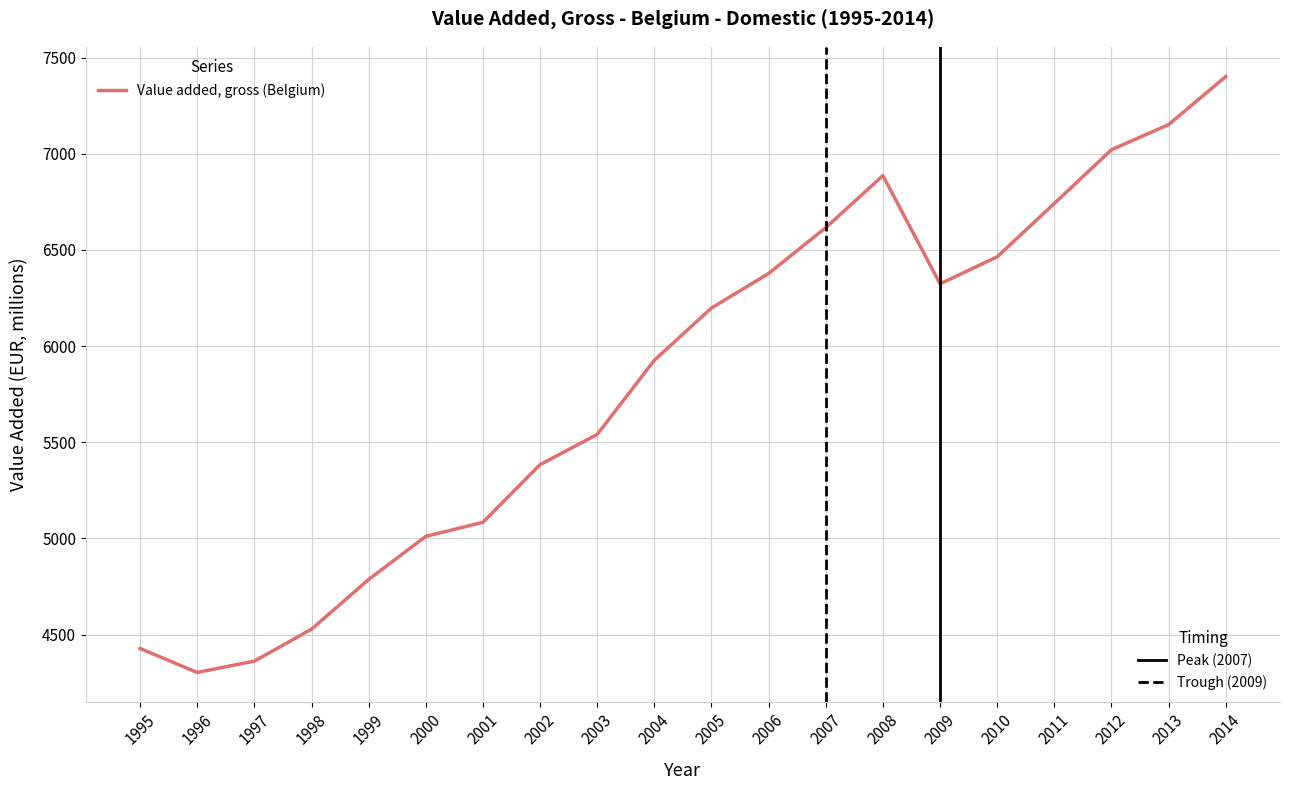

The value at 2010 is 6464.2. True or false?

True